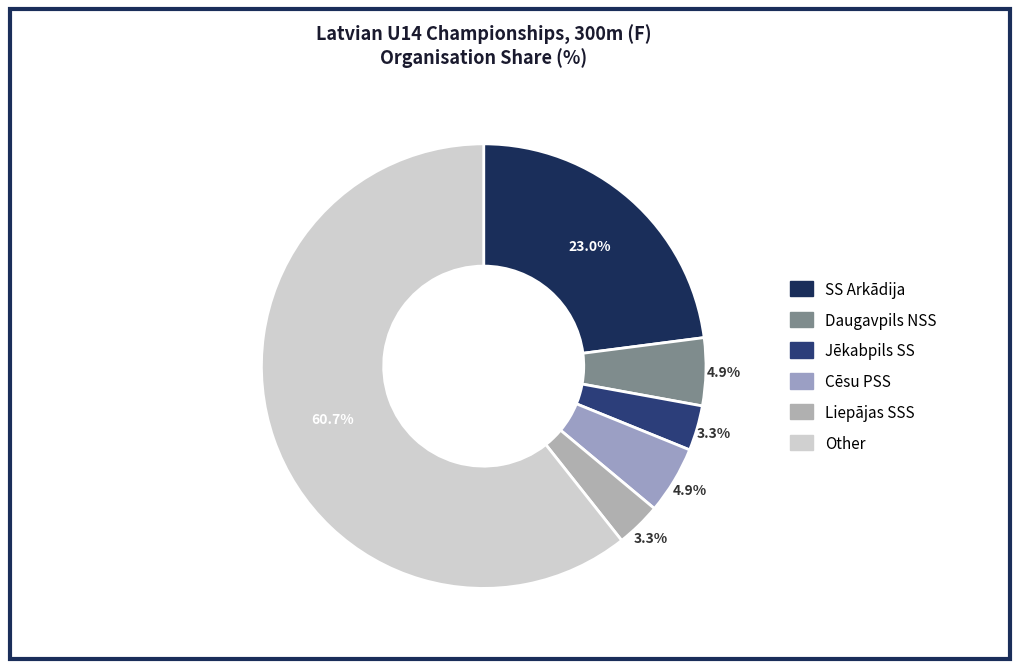

Do SS Arkādija and Other together represent more than half of the pie?

Yes